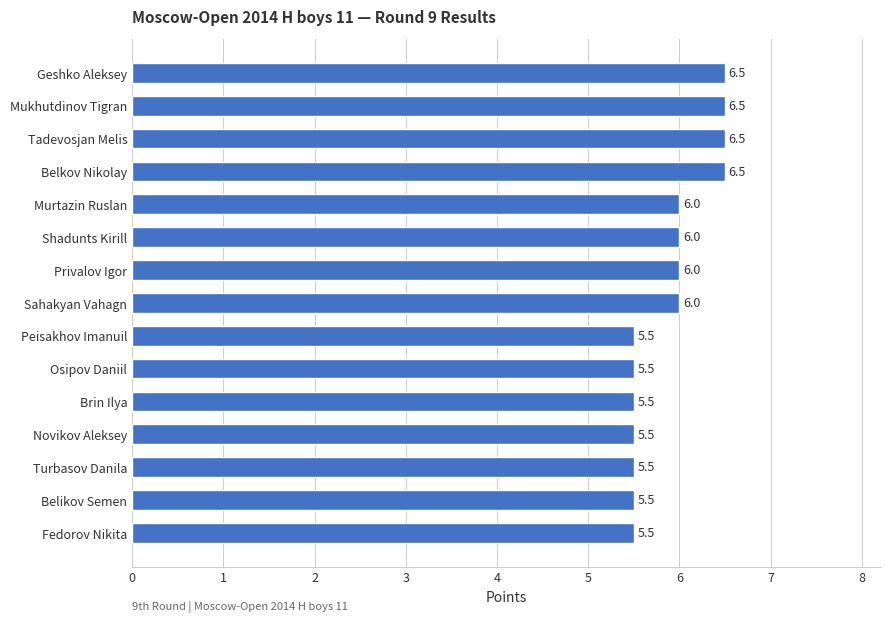

What is the smallest value displayed?

5.5